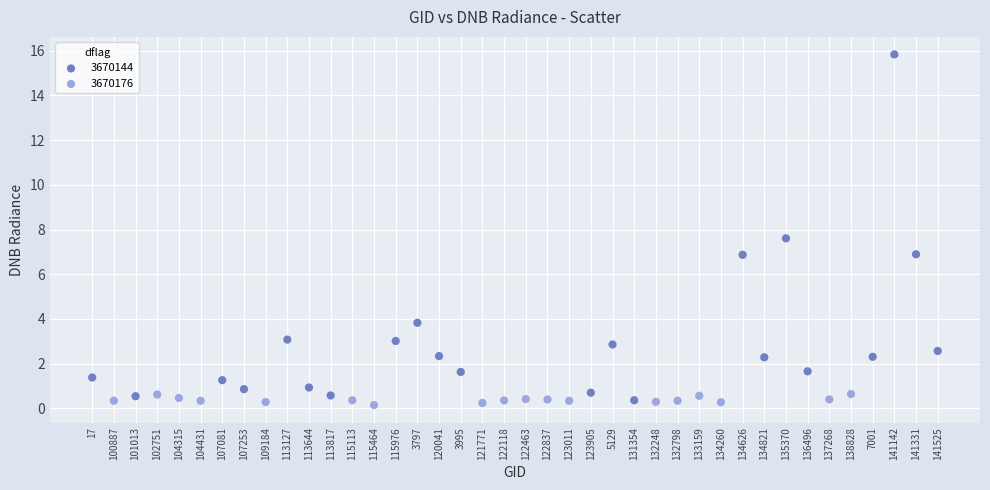

Which series has the largest Y range (max minus min)?

3670144